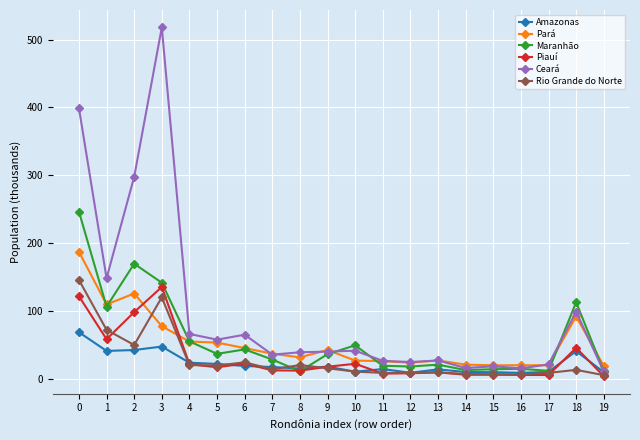

Is it true that Pará equals 42423 at 9?

True